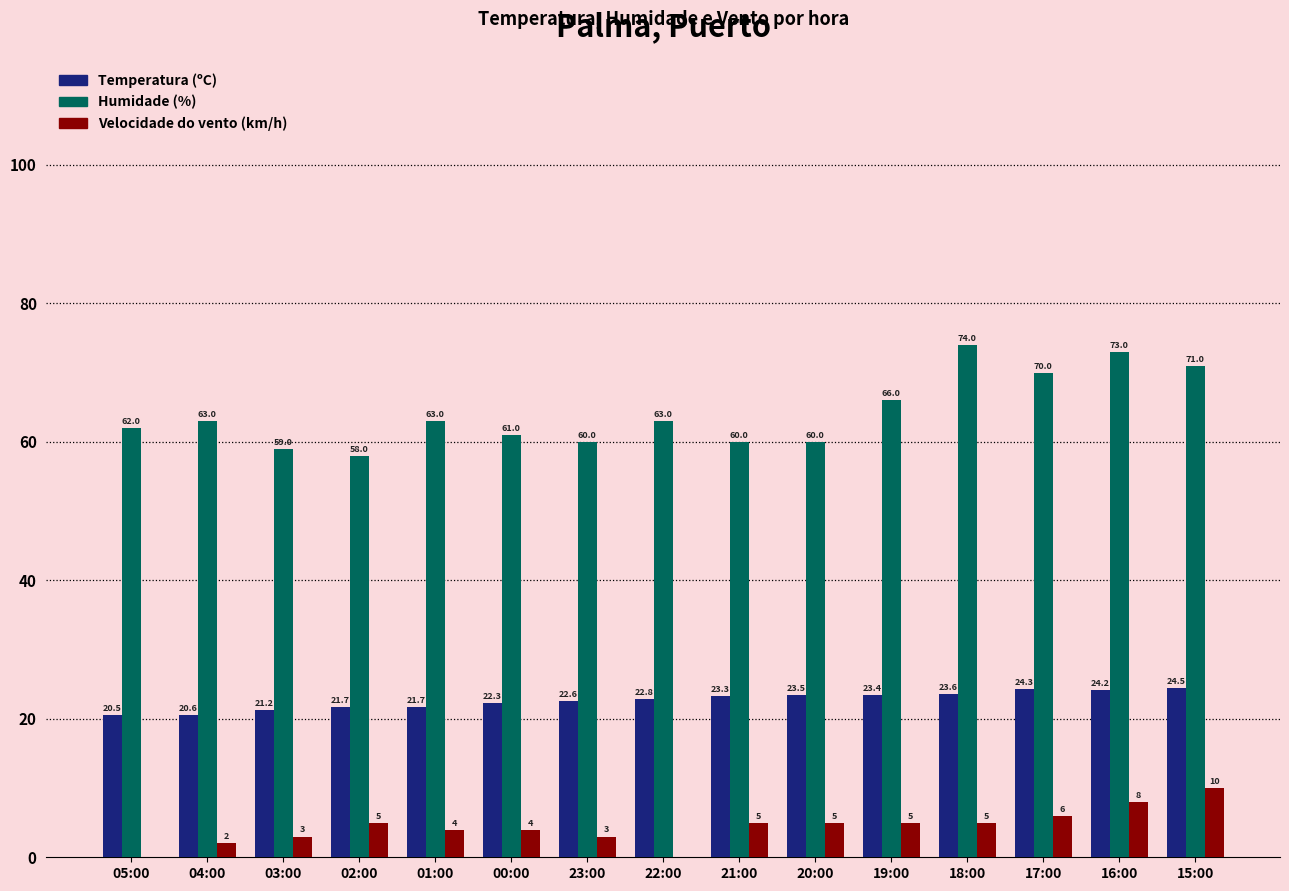

What are all the series names shown in the legend?

Temperatura (ºC), Humidade (%), Velocidade do vento (km/h)